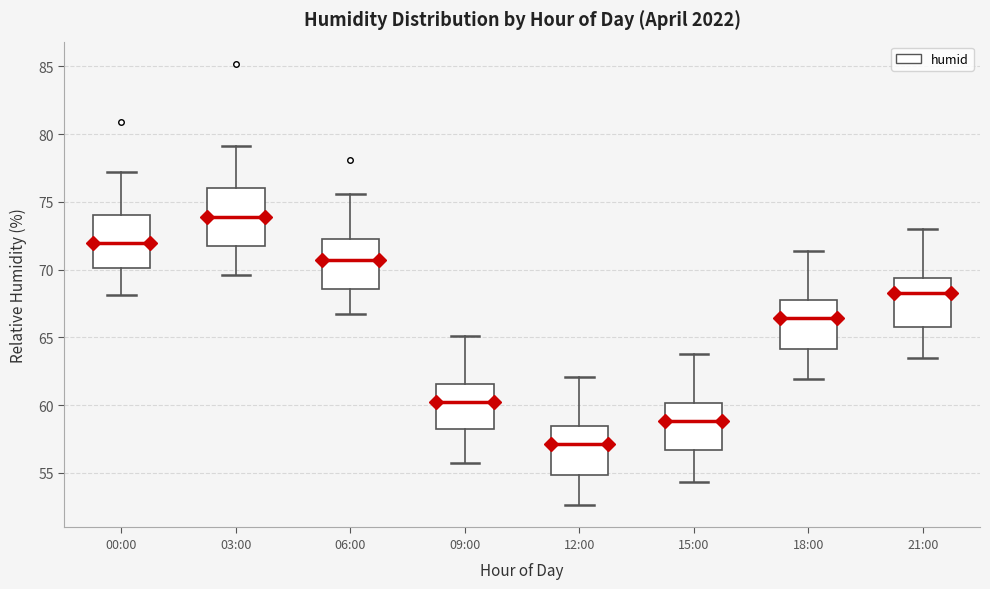

Reading left to right, transcribe this box plot: for each box, give where its median line is, the range the box spans, and where its two whiskers end, as read against the y-axis. The values are not printed on the chart, so give them approximately, as read against the axis.

00:00: median 72.0, box 70.0 to 74.0, whiskers 68.0 to 77.0
03:00: median 74.0, box 72.0 to 76.0, whiskers 69.5 to 79.0
06:00: median 70.5, box 68.5 to 72.5, whiskers 66.5 to 75.5
09:00: median 60.0, box 58.0 to 61.5, whiskers 55.5 to 65.0
12:00: median 57.0, box 55.0 to 58.5, whiskers 52.5 to 62.0
15:00: median 59.0, box 56.5 to 60.0, whiskers 54.5 to 64.0
18:00: median 66.5, box 64.0 to 68.0, whiskers 62.0 to 71.5
21:00: median 68.5, box 66.0 to 69.5, whiskers 63.5 to 73.0